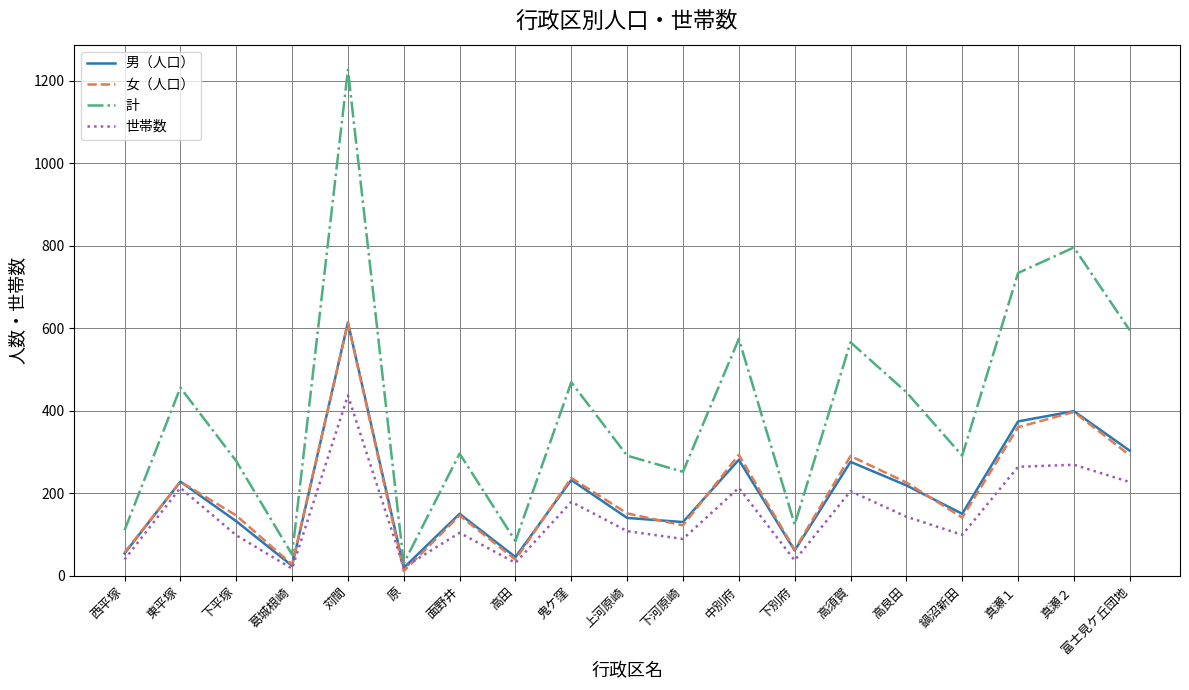

What is the difference between the highest and lowest values at 下別府?

87